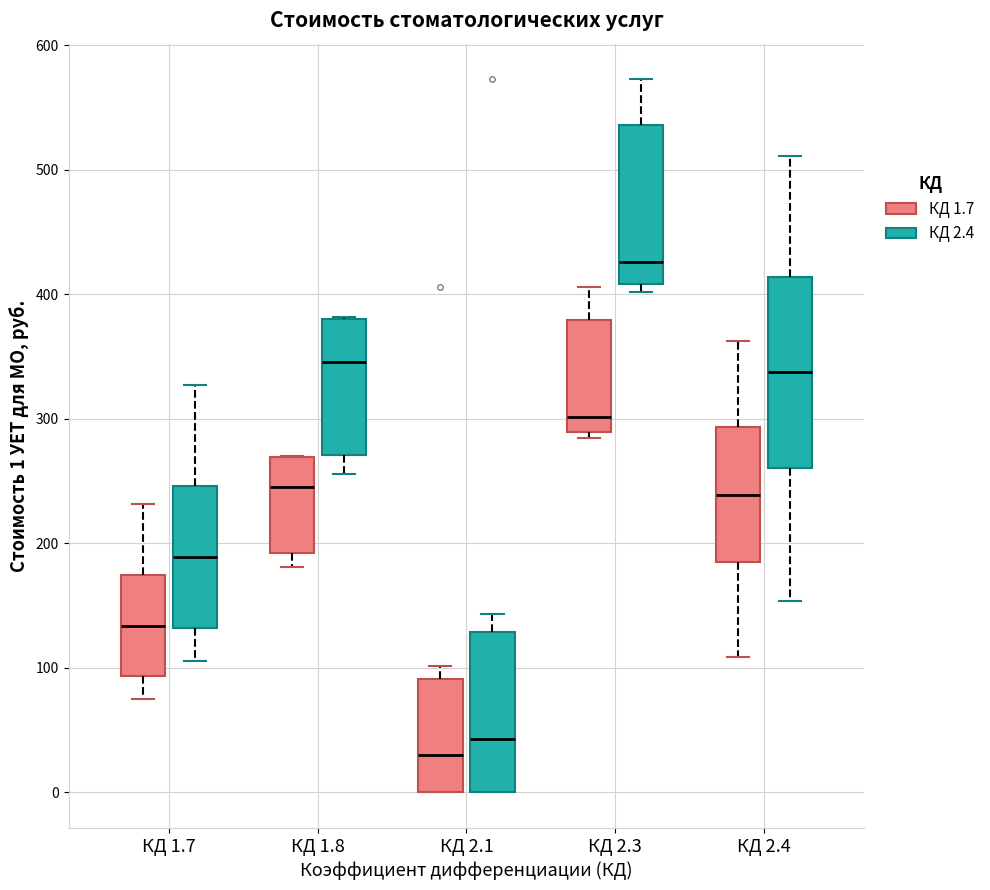

Where does the median line of the box for КД 1.7 (КД 1.7) sit on the y-axis? The values are not printed on the chart, so give them approximately, as read against the axis.

130